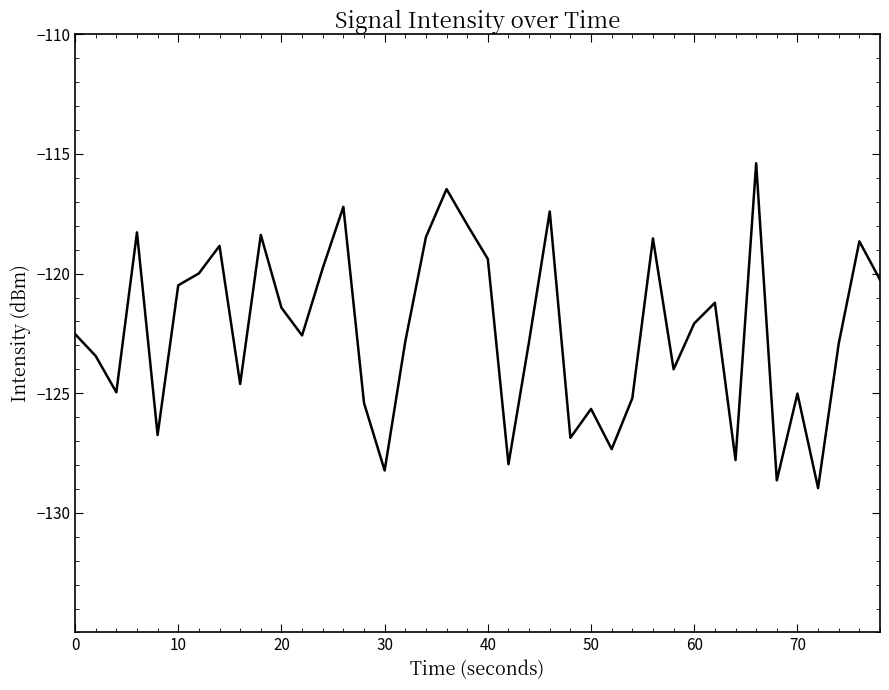

Is this an area chart (filled region under the line)?

No